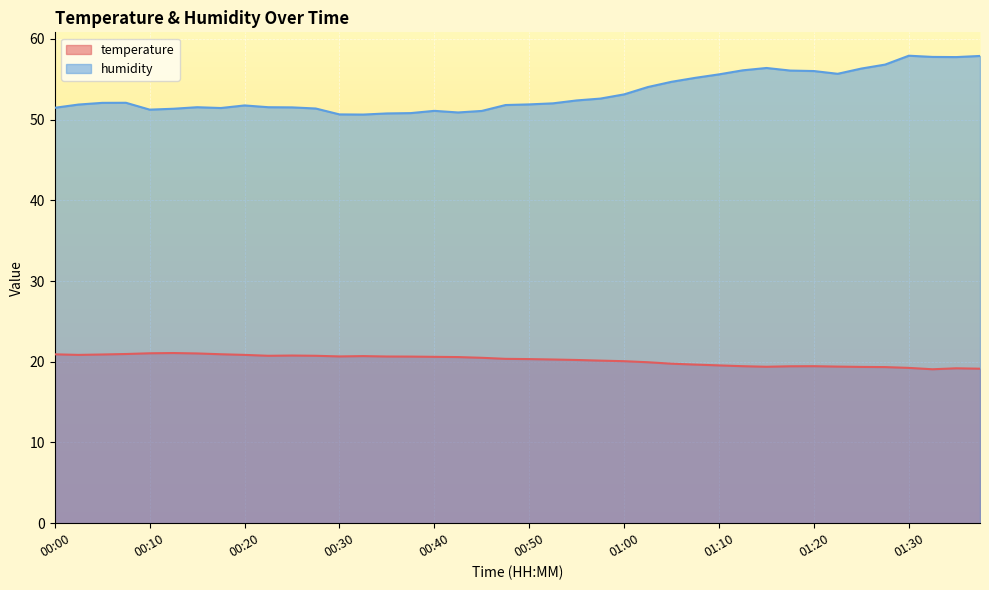

How many categories are shown in the chart?

40